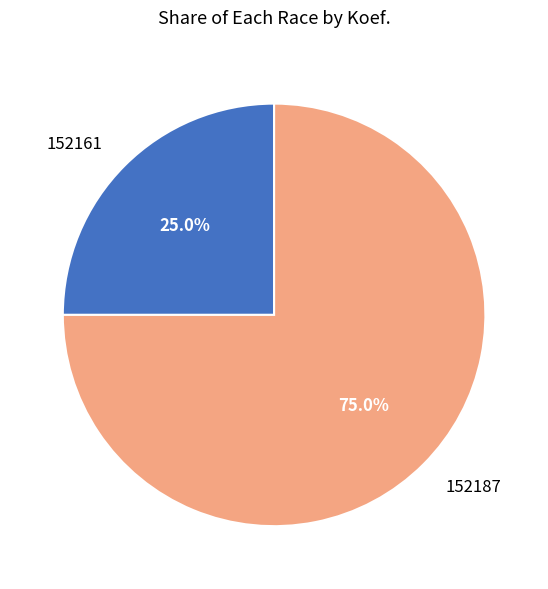

How many slices are in this pie chart?

2